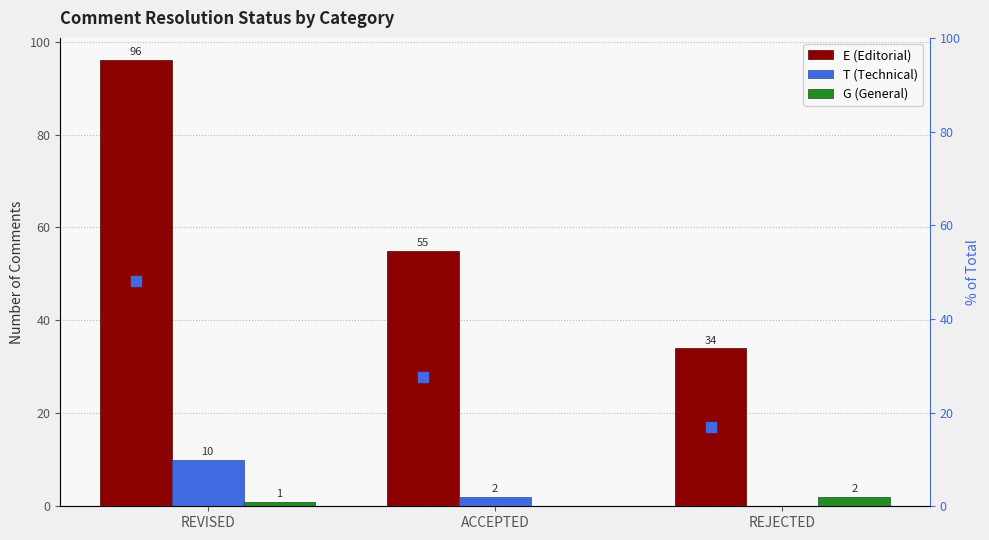

Is the value of E (Editorial) at REJECTED greater than the value of G (General) at REJECTED?

Yes